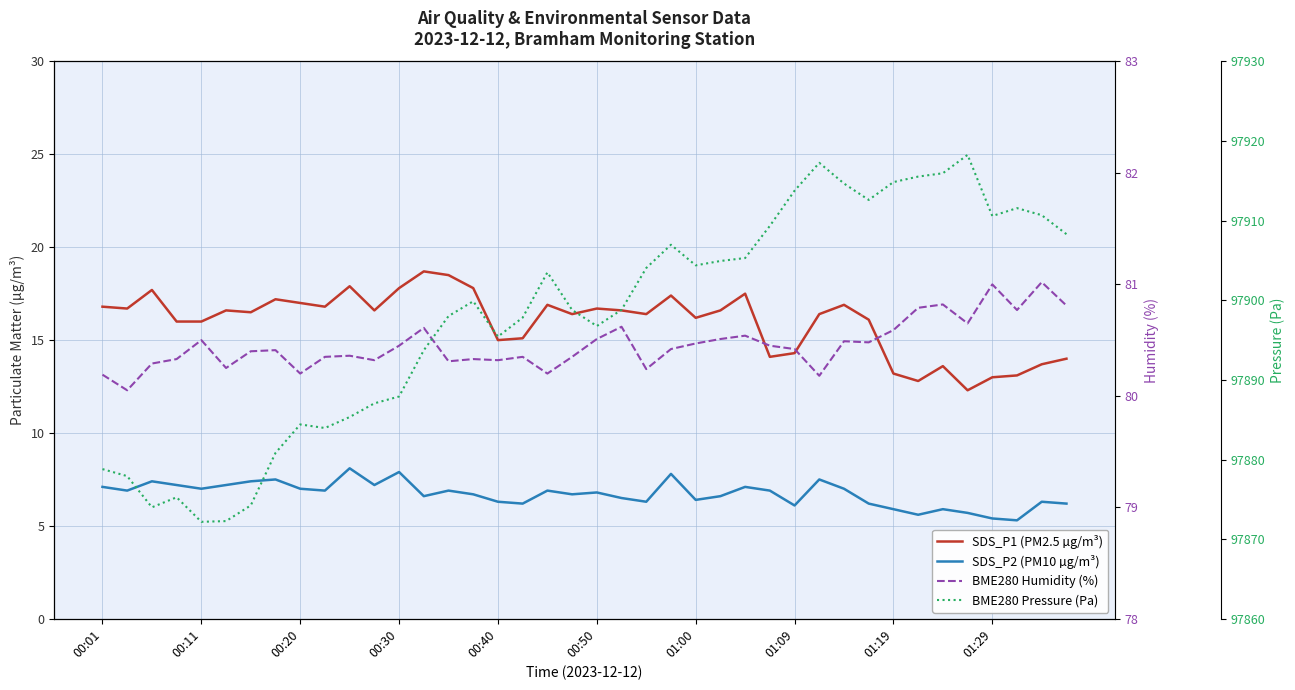

What is the approximate value of BME280 Humidity (%) at 01:19?

80.6